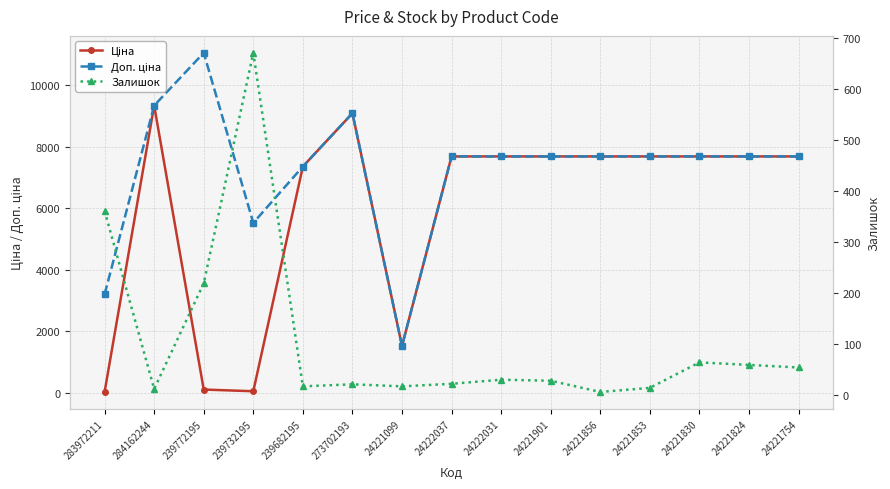

True or false: Залишок and Доп. ціна intersect in this chart.

False